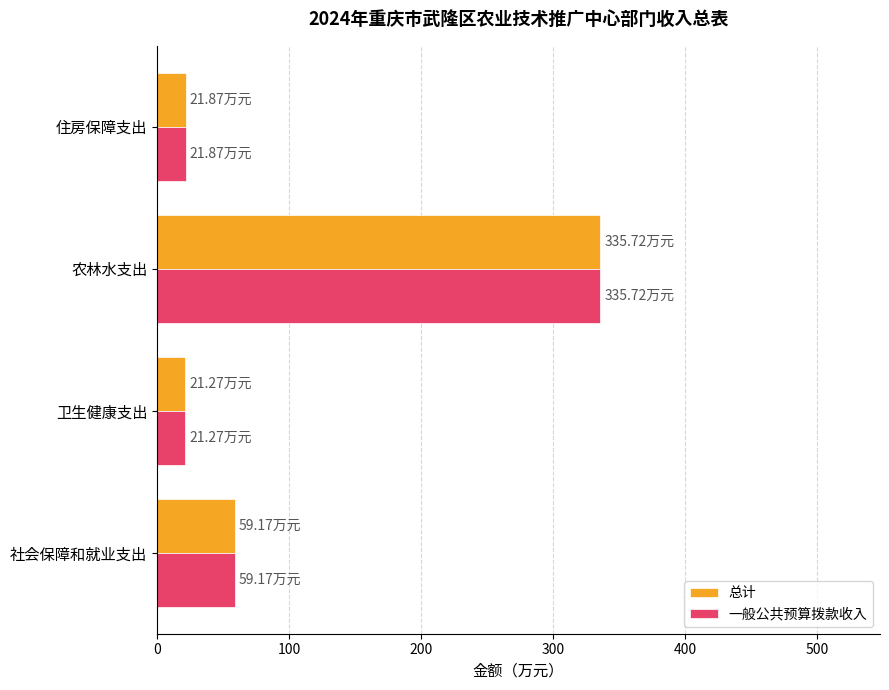

What is the sum of the 总计 values at 社会保障和就业支出 and 住房保障支出?

81.0